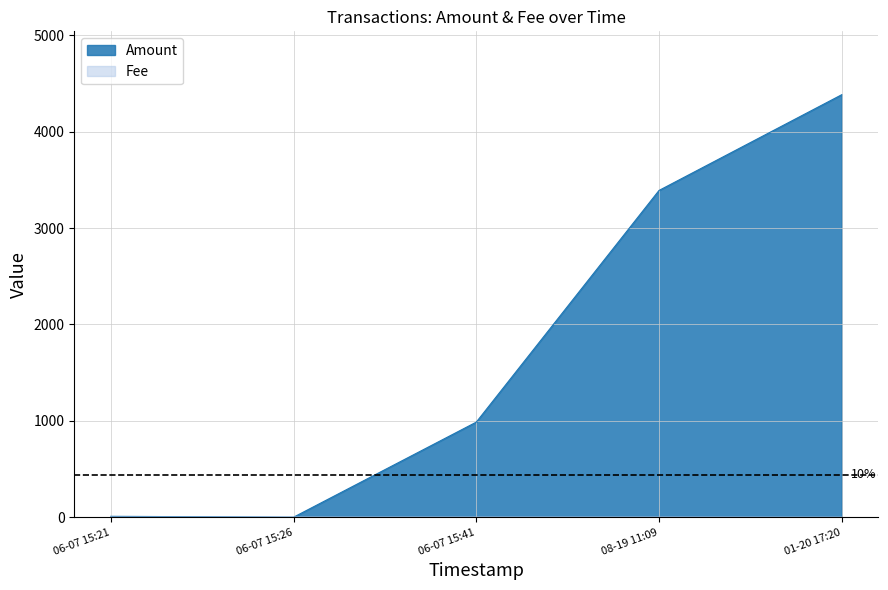

Which series has the widest spread of values?

Amount